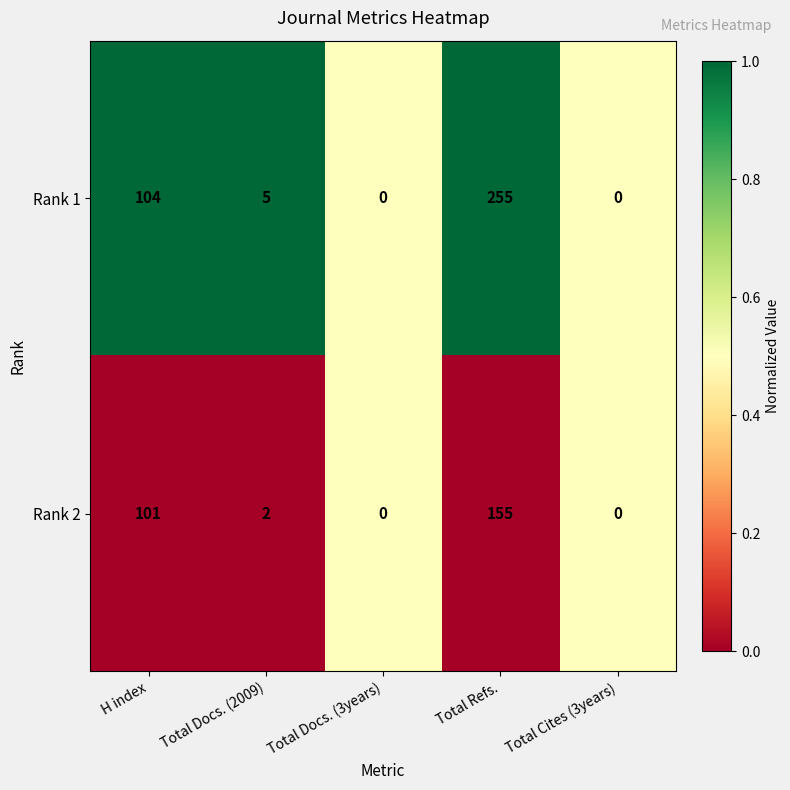

True or false: Rank 2 has a value of 98 at Total Docs. (3years).

False